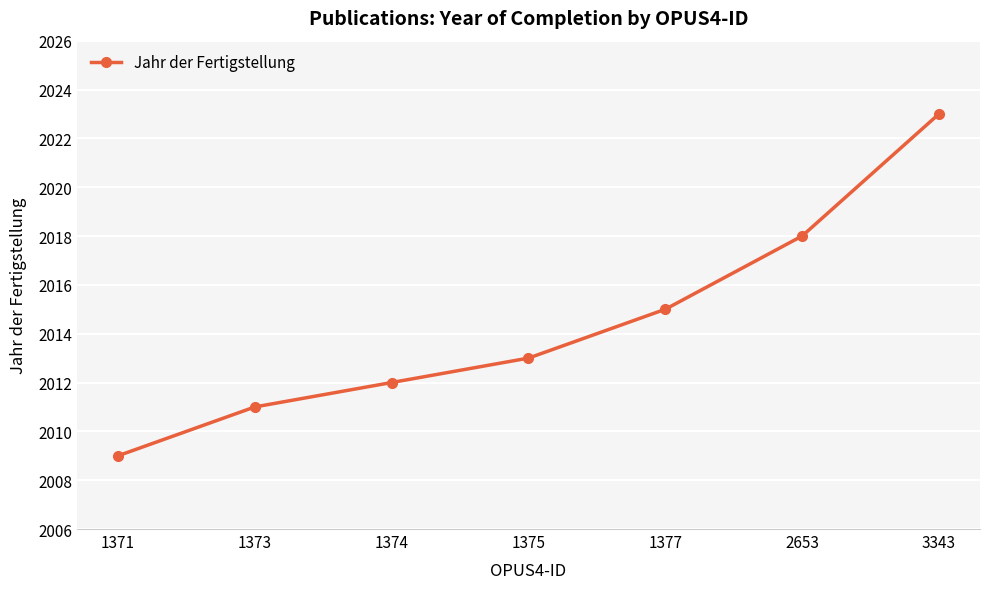

Is it true that the value at 3343 is 2023?

True